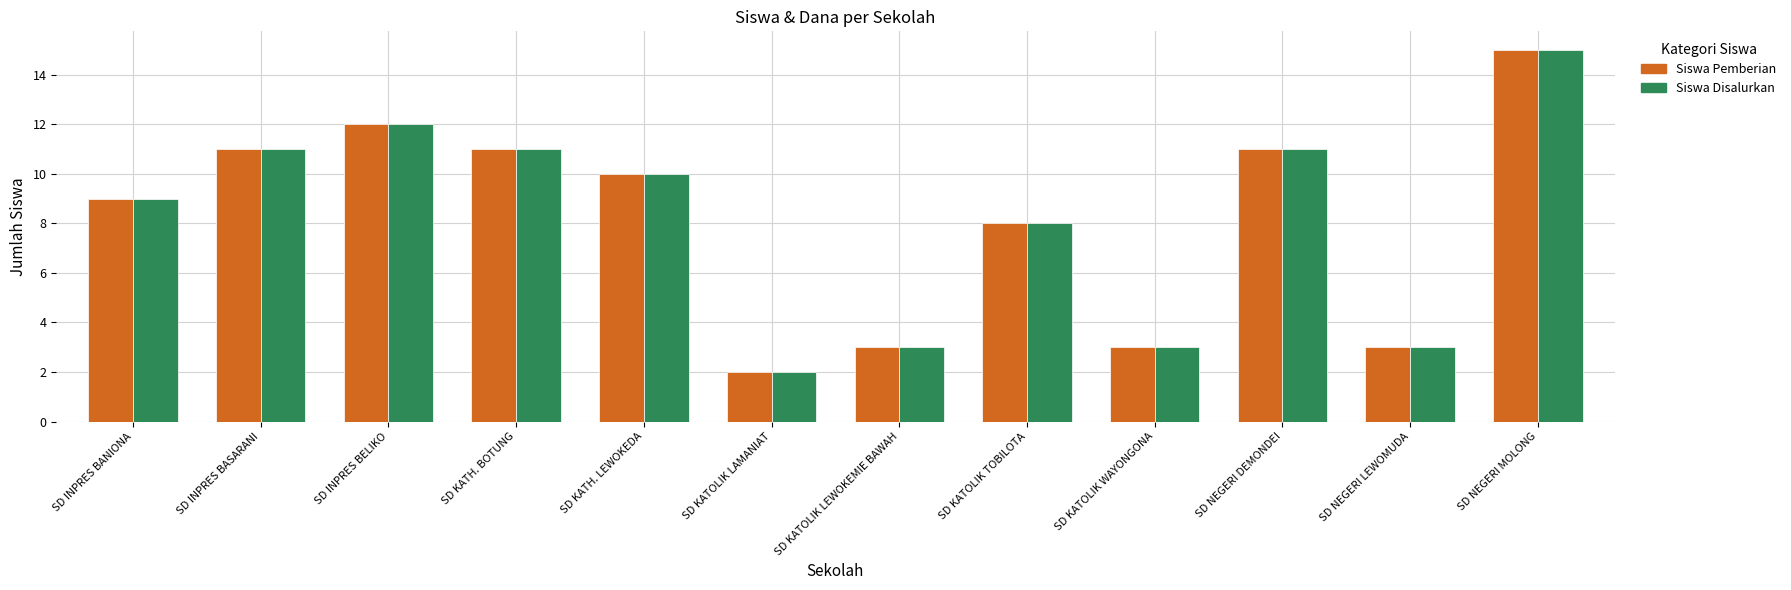

At which category is the sum across all series the highest?

SD NEGERI MOLONG